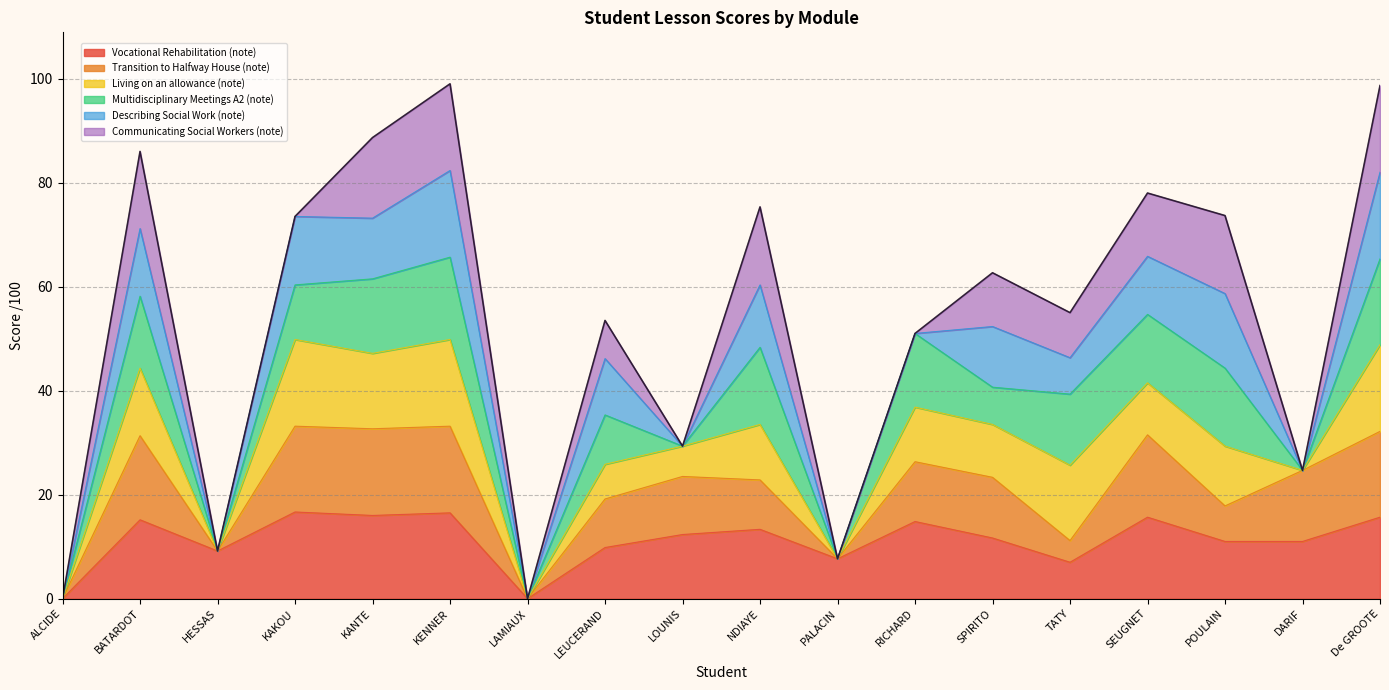

Where do Vocational Rehabilitation (note) and Multidisciplinary Meetings A2 (note) first cross each other?

LOUNIS and NDIAYE